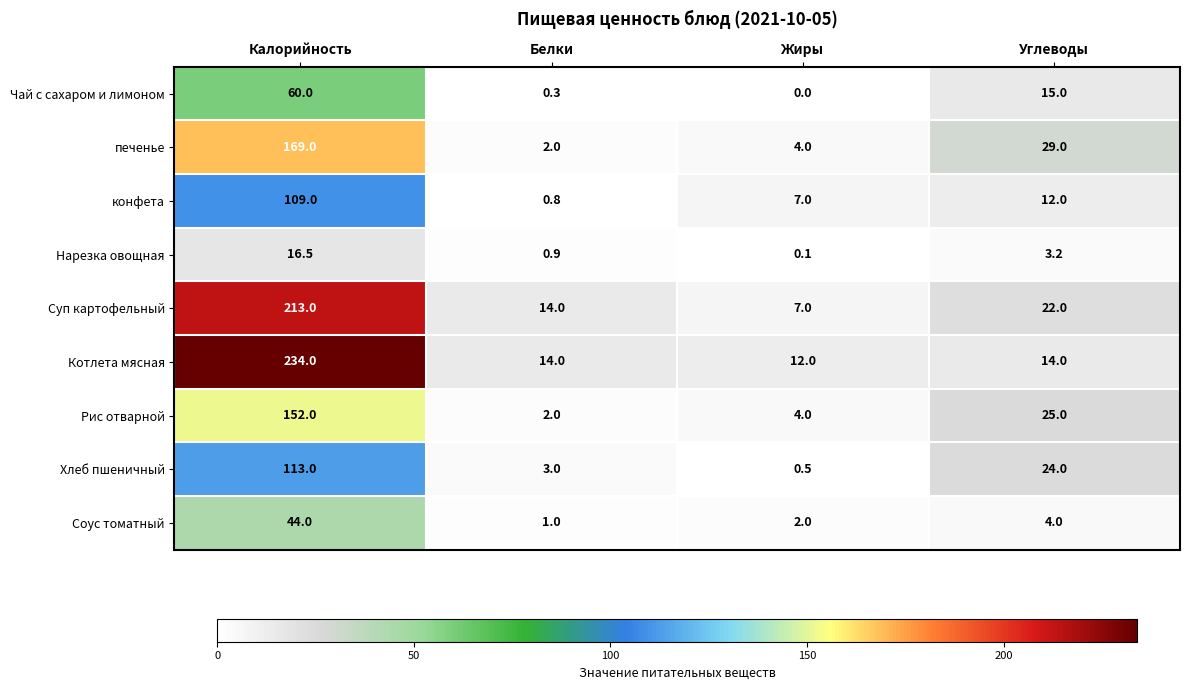

At how many categories does at least one series exceed 216?

1